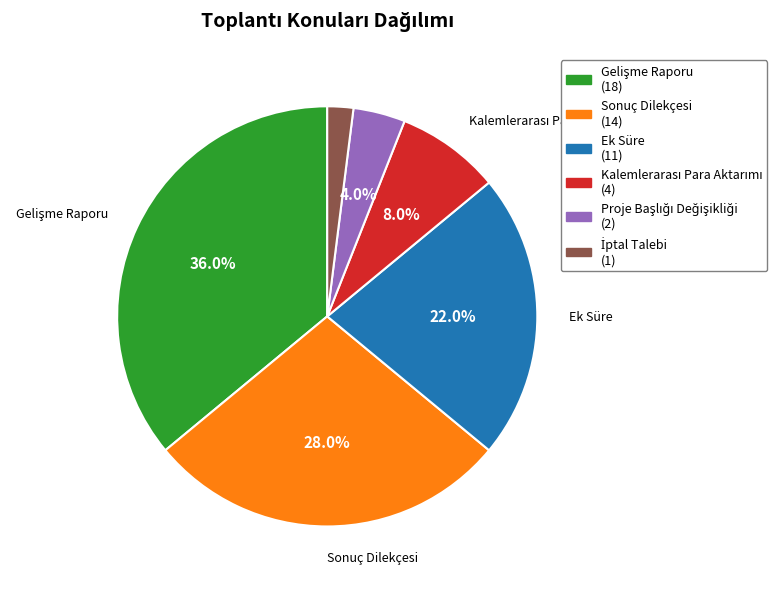

Count the number of slices in the pie.

6